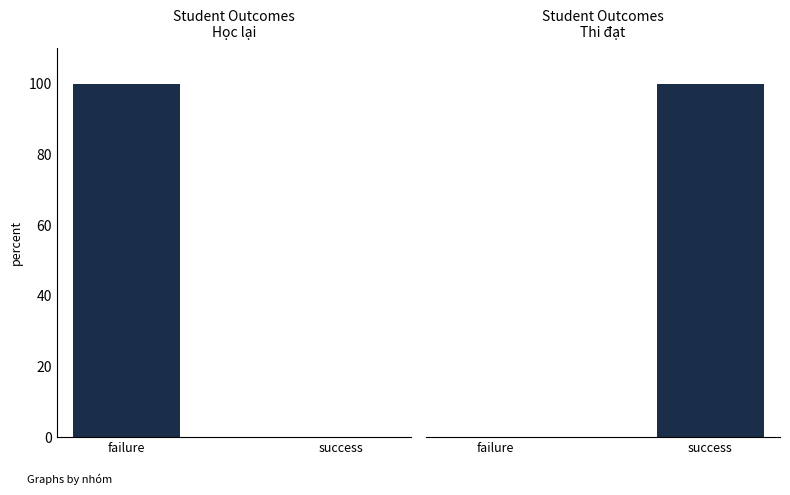

Which has a higher value, success or failure?

failure